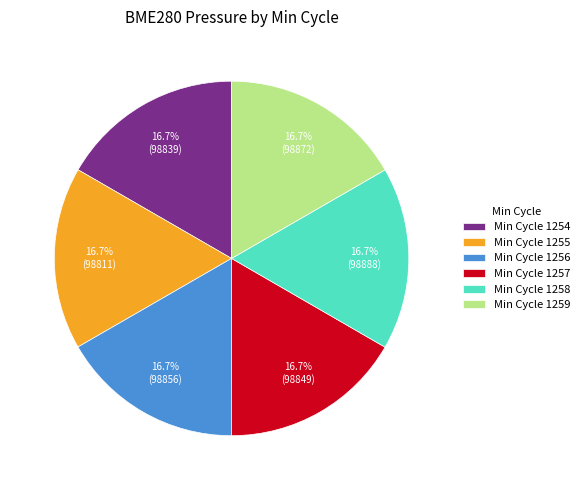

Does Min Cycle 1258 account for over 50% of the chart?

No